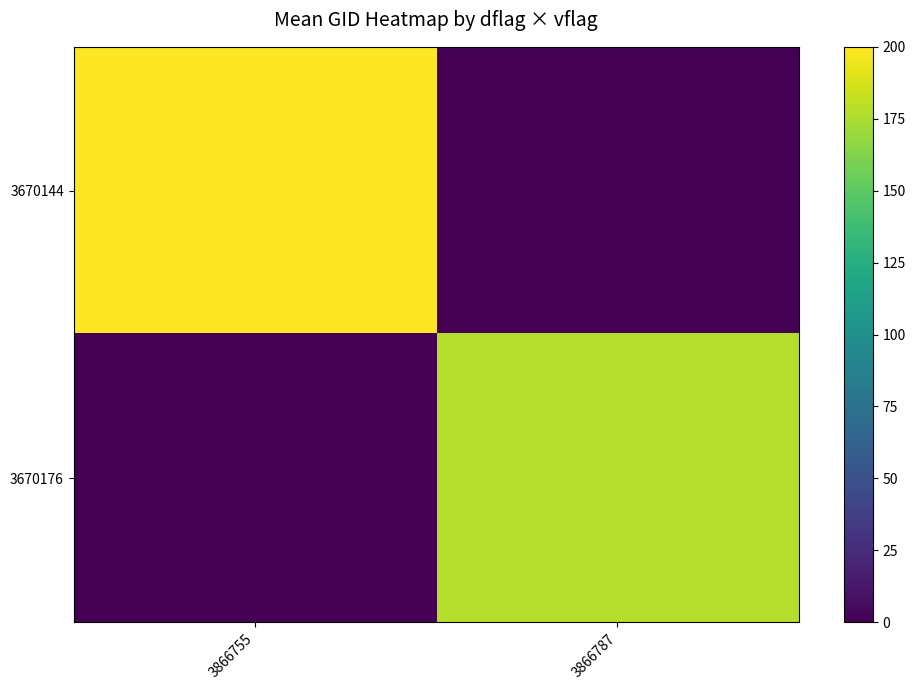

What is the total value across all series at 3866755?

200.0